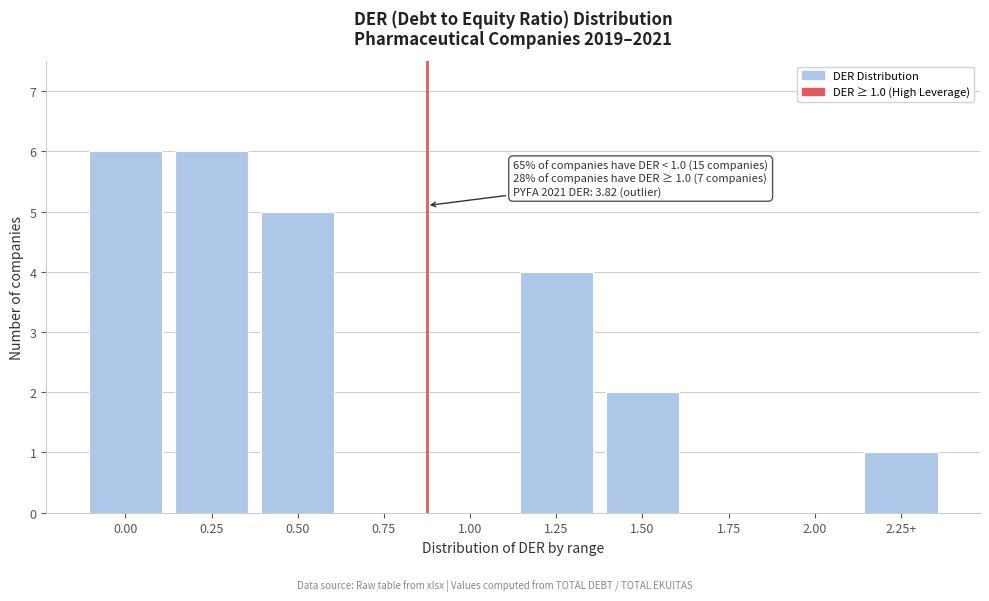

Reading right to left, what are all the values shown in this chart?

2.25+=1	2.00=0	1.75=0	1.50=2	1.25=4	1.00=0	0.75=0	0.50=5	0.25=6	0.00=6